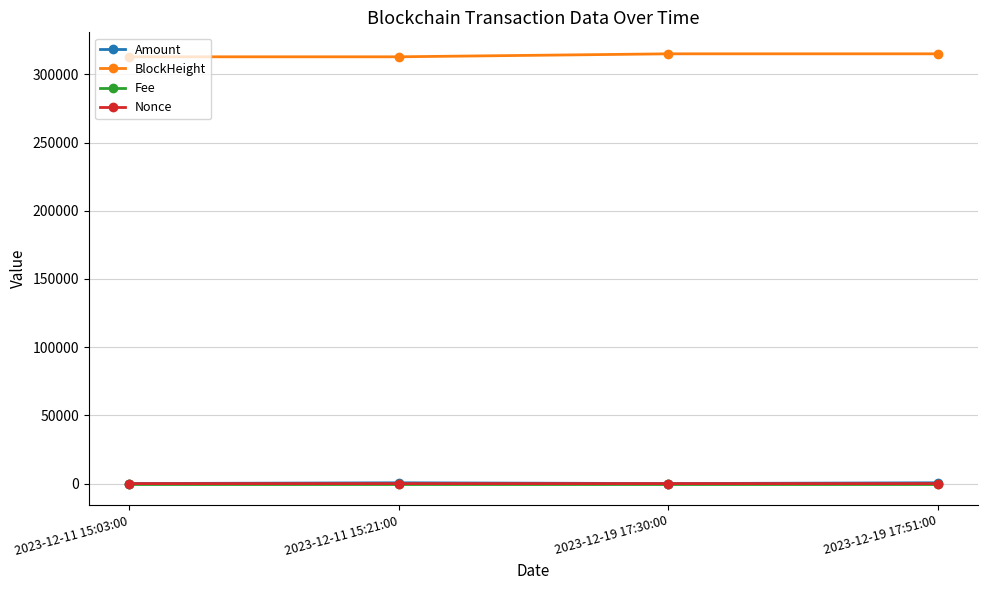

True or false: BlockHeight has a value of 551988.4 at 2023-12-19 17:51:00.

False